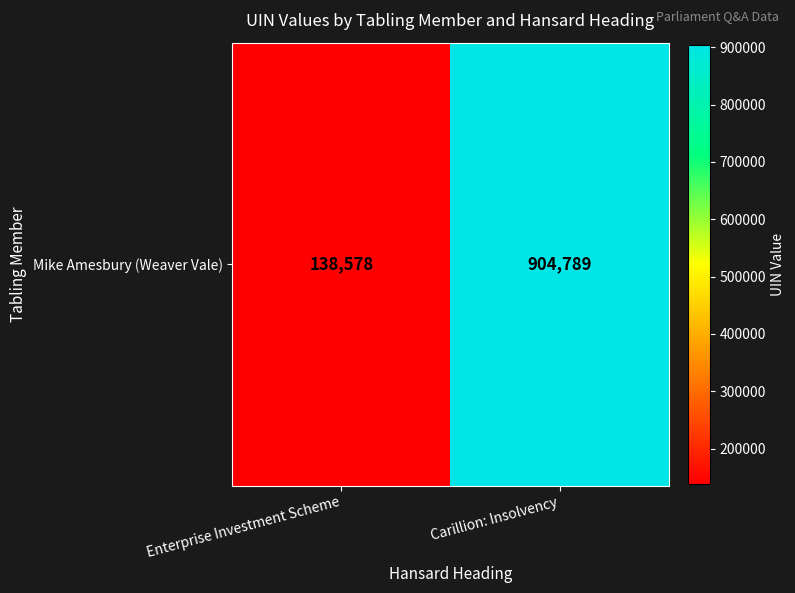

What is the change in value from Enterprise Investment Scheme to Carillion: Insolvency?

+766211